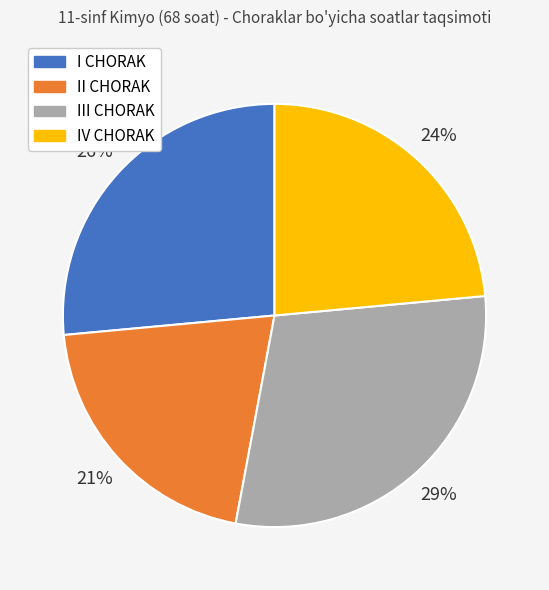

Between III CHORAK and II CHORAK, which is larger?

III CHORAK